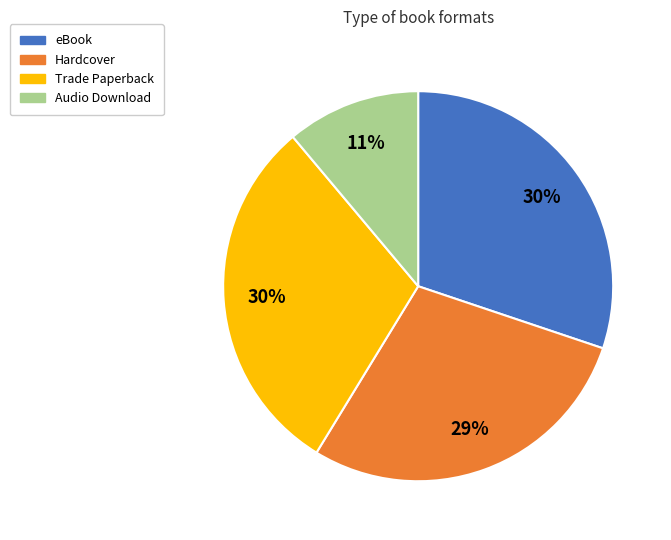

Which category has the smallest portion of the pie?

Audio Download